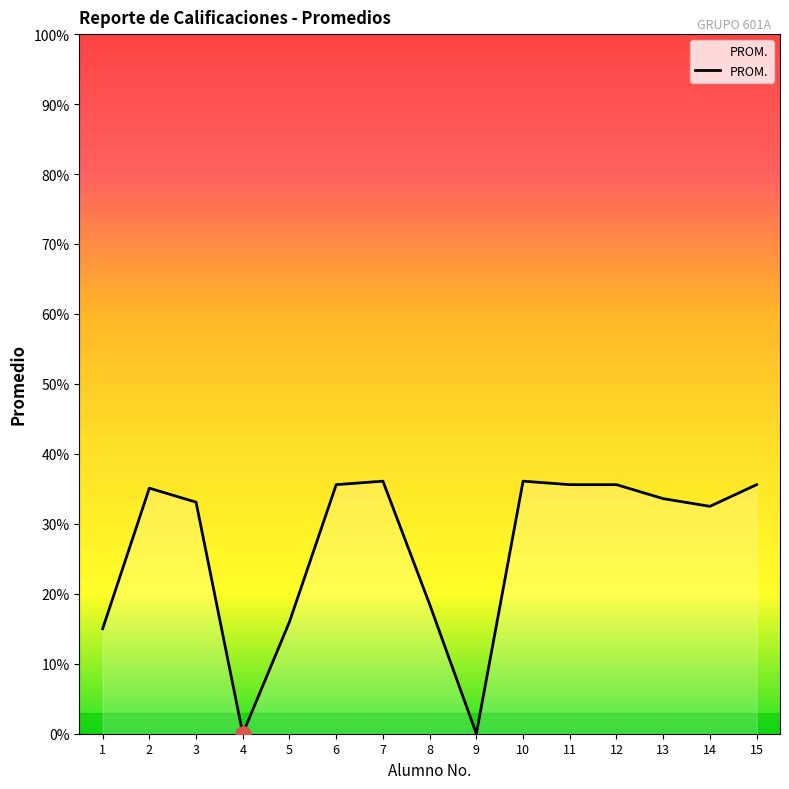

Which has a higher value, 14 or 12?

12